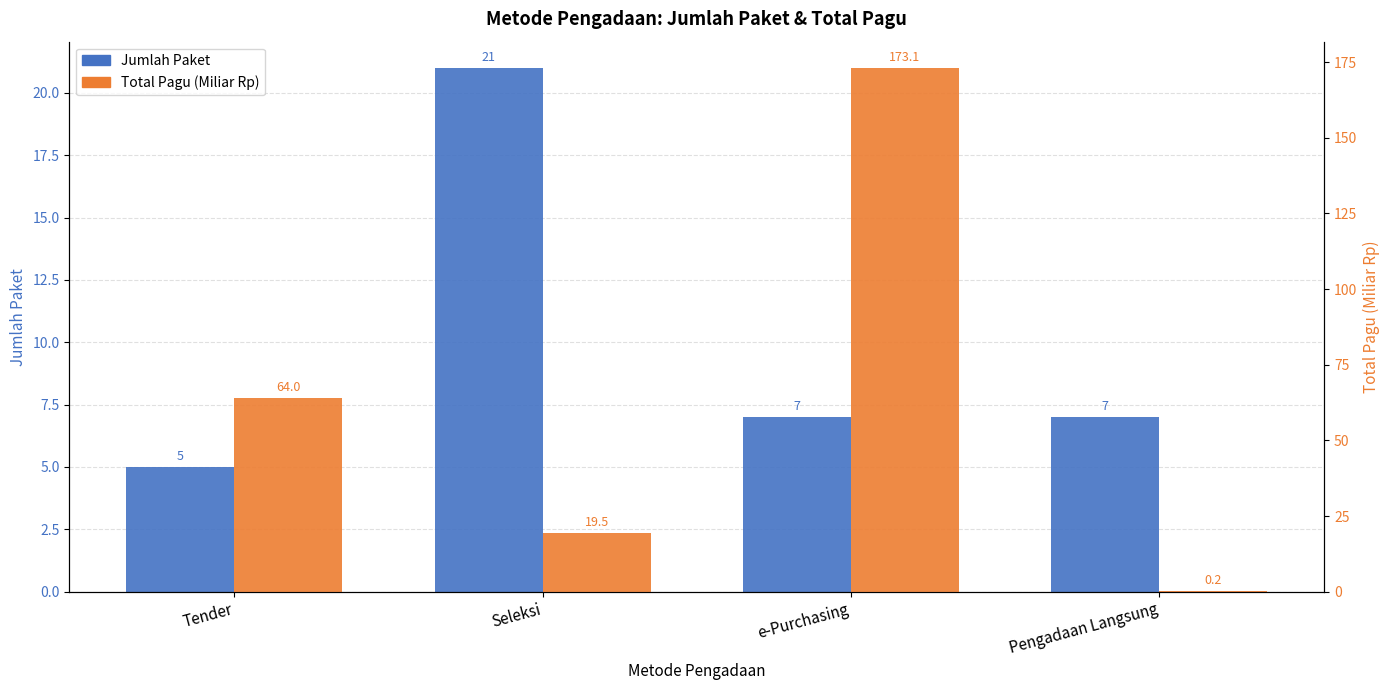

How many values in the Total Pagu (Miliar Rp) series are below 63?

2